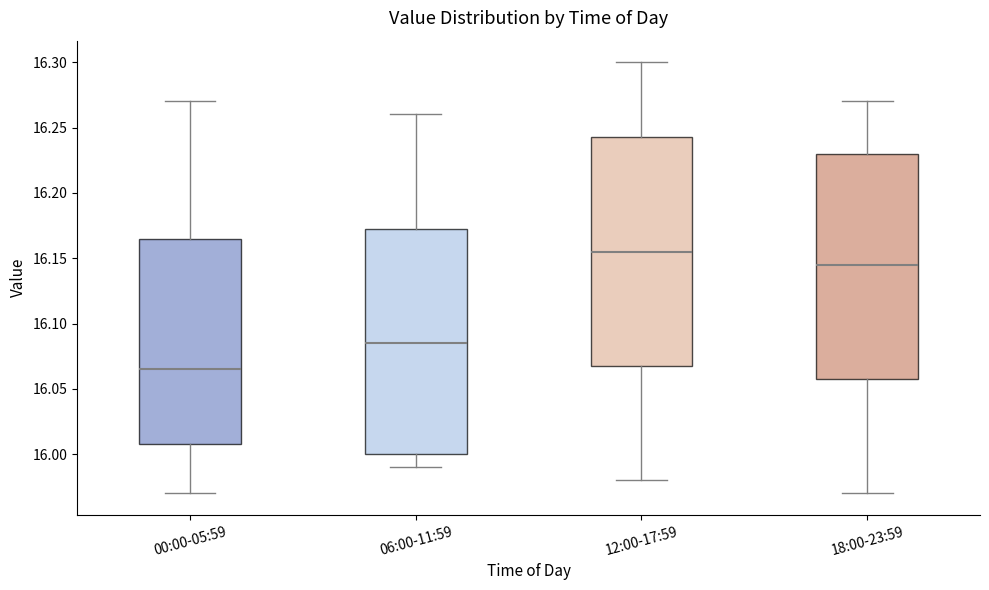

Reading left to right, read every box against the y-axis: the position of its median line, the range the box covers, and the ends of its whiskers. The values are not printed on the chart, so give them approximately, as read against the axis.

00:00-05:59: median 16.065, box 16.010 to 16.165, whiskers 15.970 to 16.270
06:00-11:59: median 16.085, box 16.000 to 16.175, whiskers 15.990 to 16.260
12:00-17:59: median 16.155, box 16.070 to 16.245, whiskers 15.980 to 16.300
18:00-23:59: median 16.145, box 16.060 to 16.230, whiskers 15.970 to 16.270